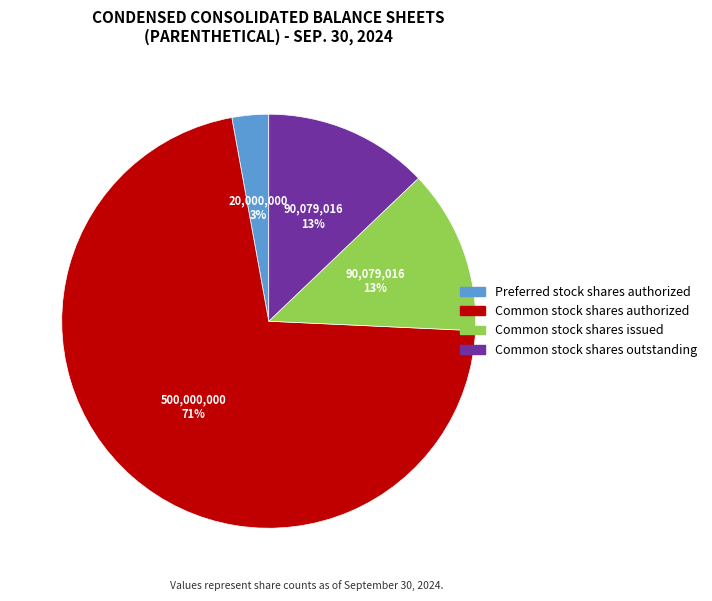

Is there a majority slice in this chart?

Yes